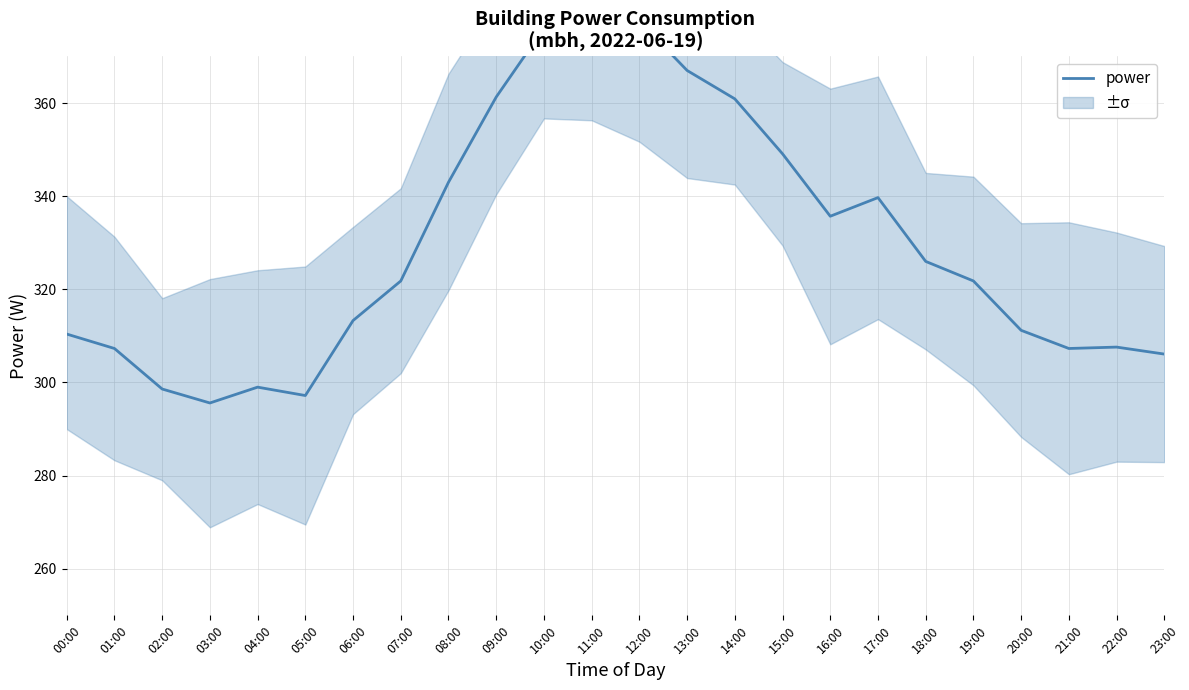

Reading right to left, extract all data points from this chart.

306.1	307.6	307.3	311.2	321.8	326.0	339.7	335.7	349.1	360.9	367.0	377.6	377.9	376.1	361.3	343.0	321.8	313.3	297.2	299.0	295.6	298.6	307.3	310.4